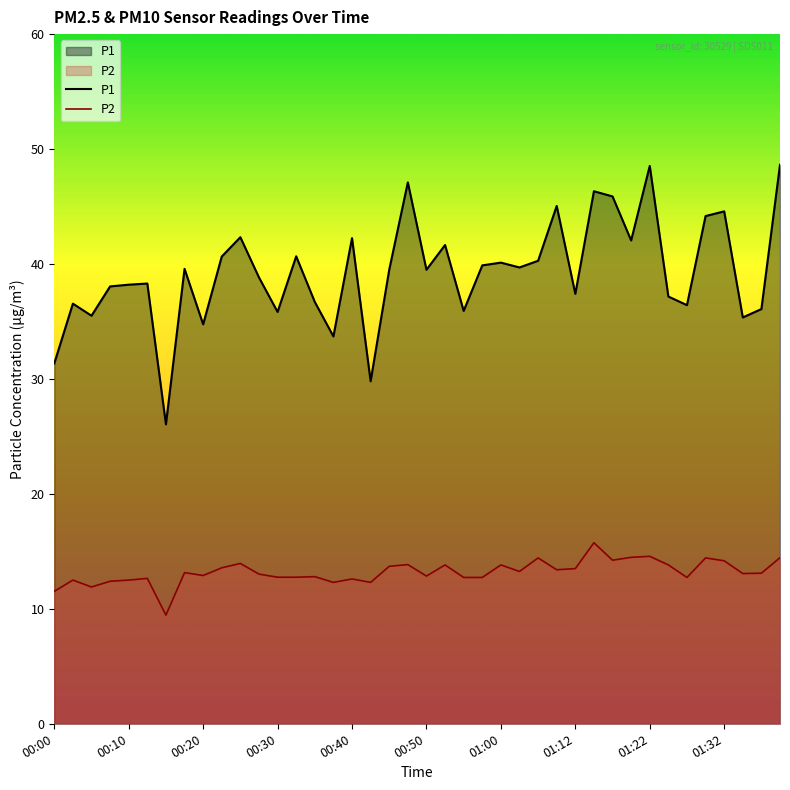

Is it true that P2 equals 20.6 at 00:07?

False